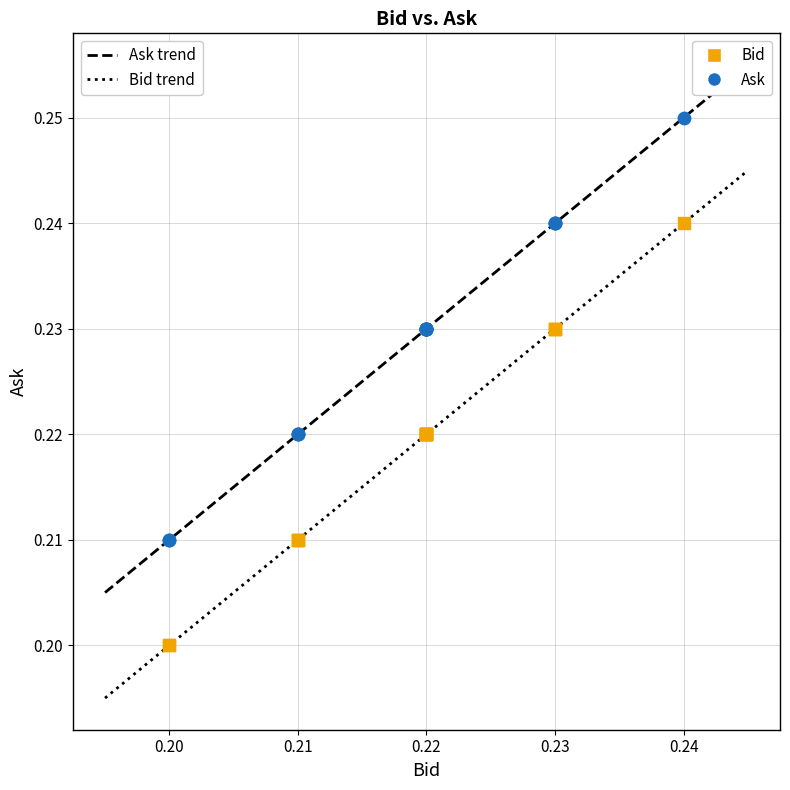

What are all the series names shown in the legend?

Bid, Ask